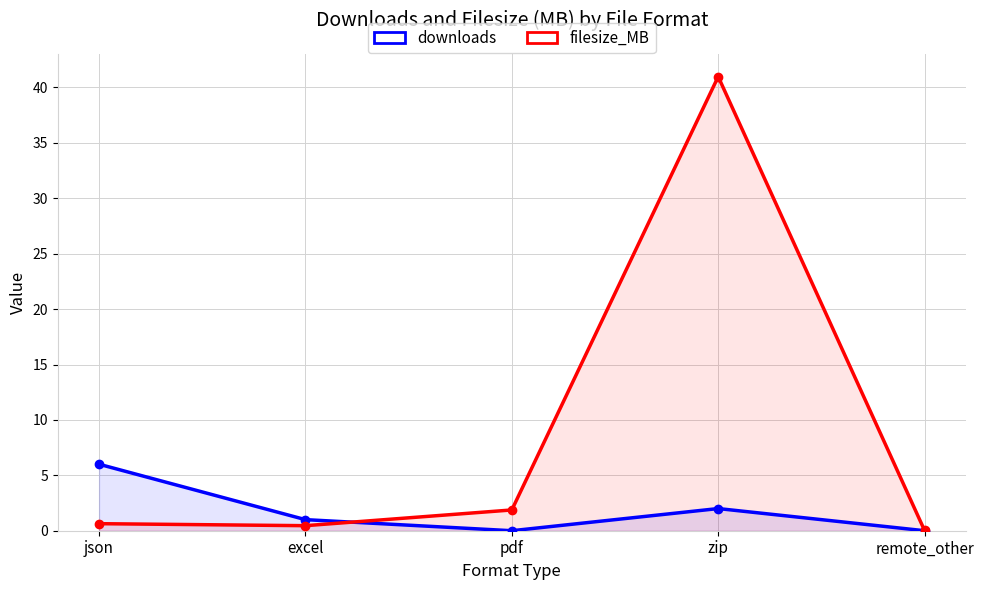

What is the maximum value shown in the chart?

41.0